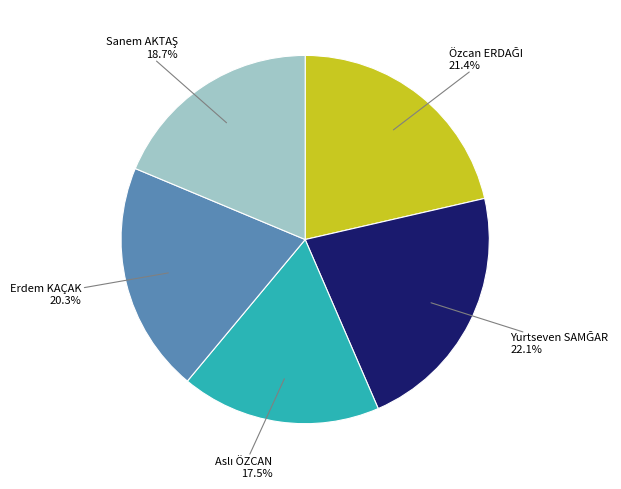

Does any single category account for the majority?

No